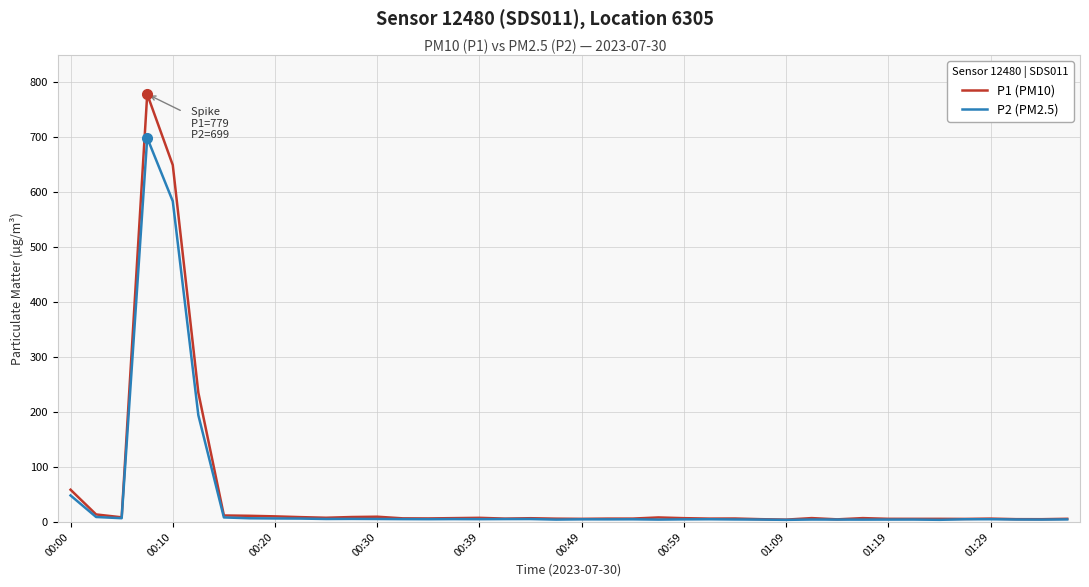

Which series has the largest range (max minus min)?

P1 (PM10)